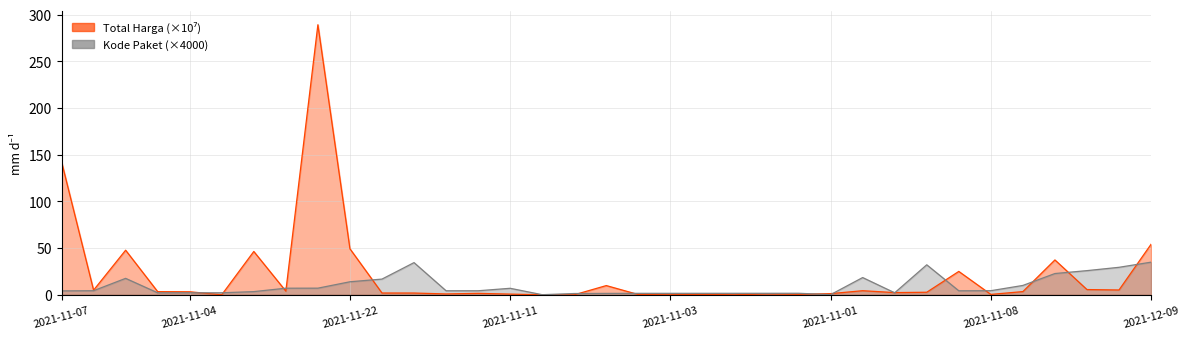

True or false: Kode Paket has a value of 0.1 at 2021-11-01.

True